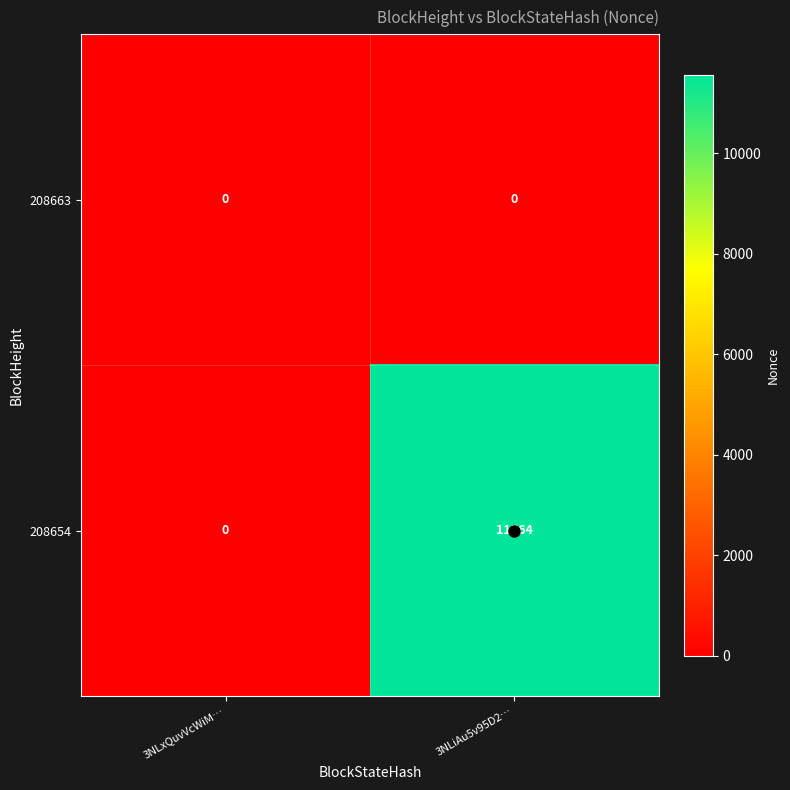

How many data points does each series have?

2